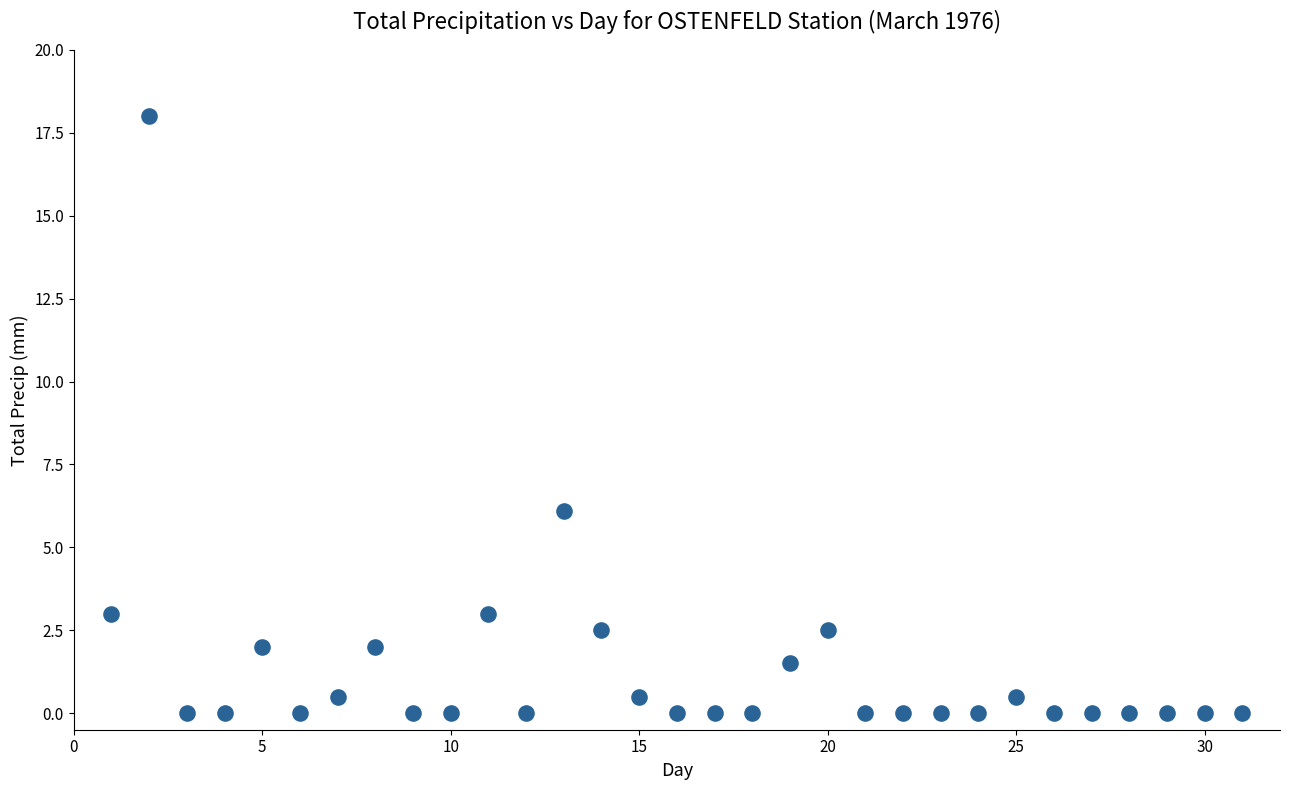

What is the range of X values (max minus min)?

30.0